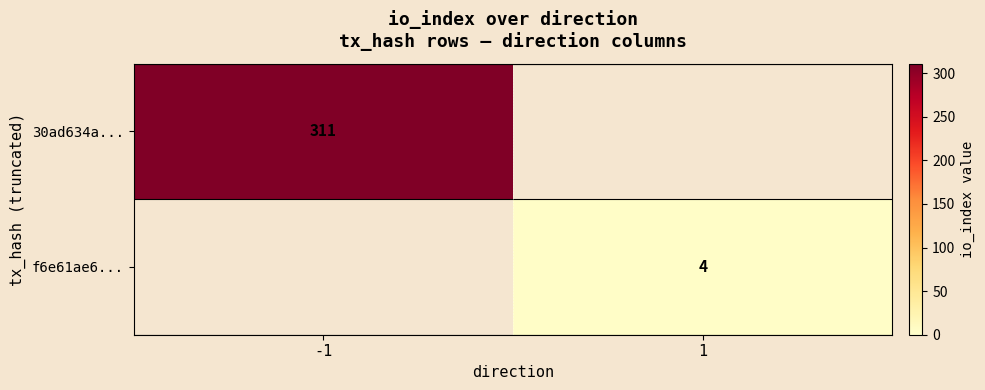

The value of 30ad634a... at -1 is 311. True or false?

True